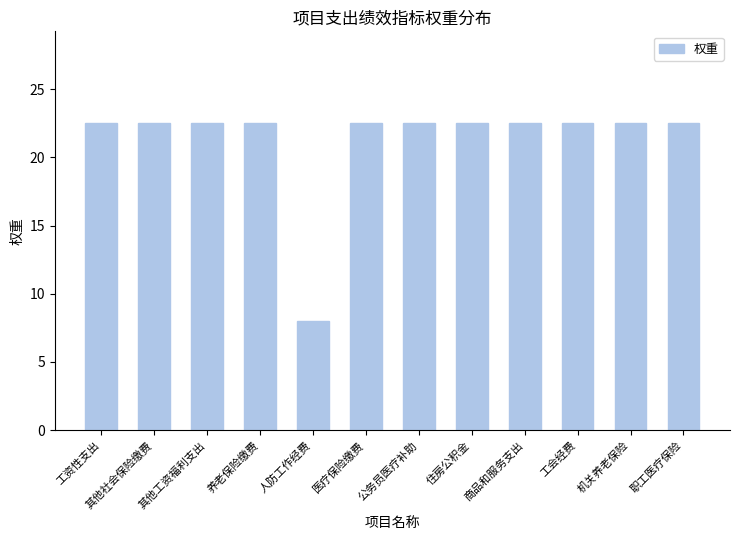

Between 机关养老保险 and 人防工作经费, which is larger?

机关养老保险